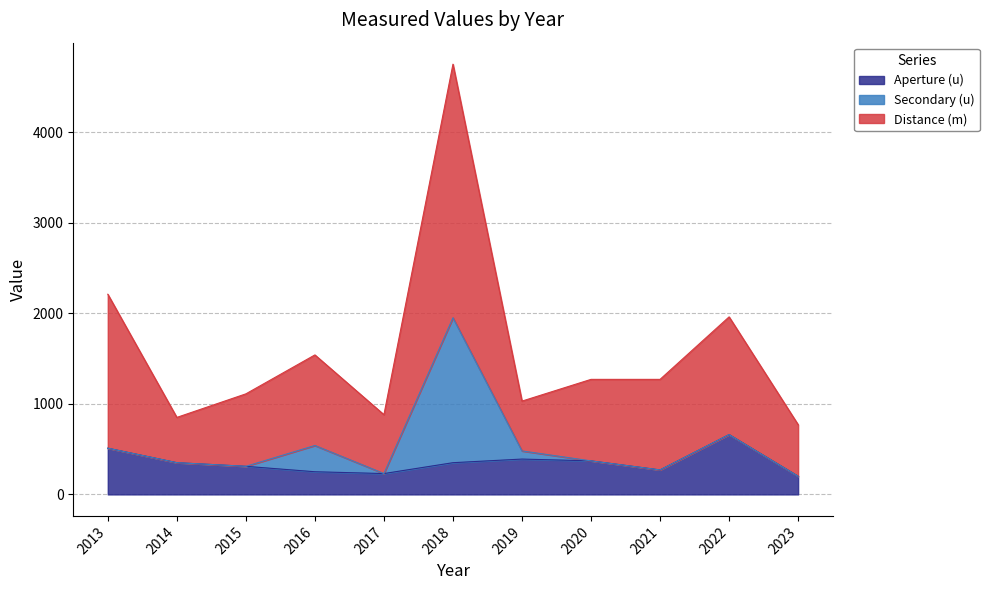

What value does the Aperture (u) series have at 2014?

350